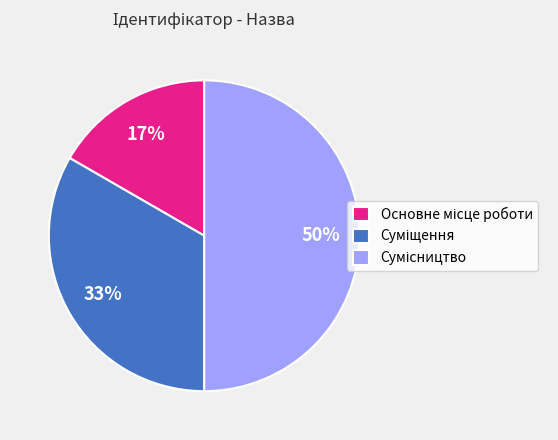

To the nearest percent, what is the average slice percentage?

33%